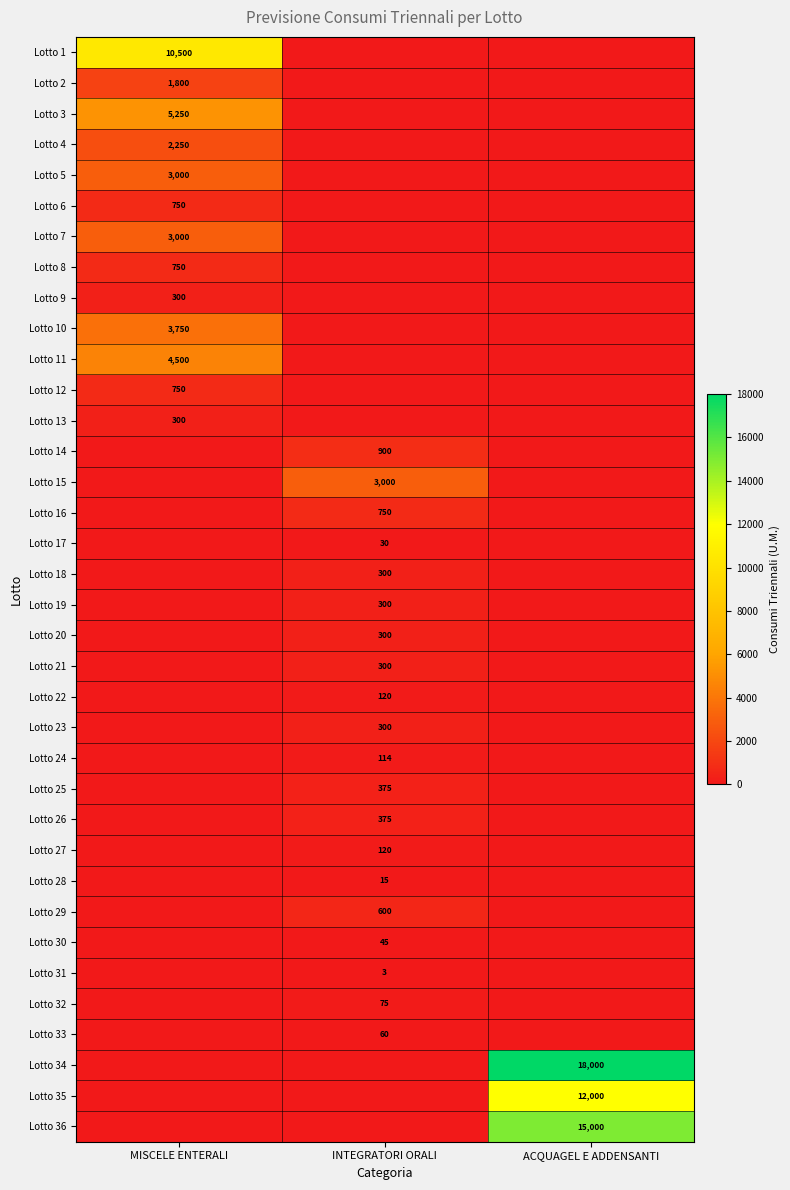

Which label corresponds to the smallest value in the chart?

INTEGRATORI ORALI